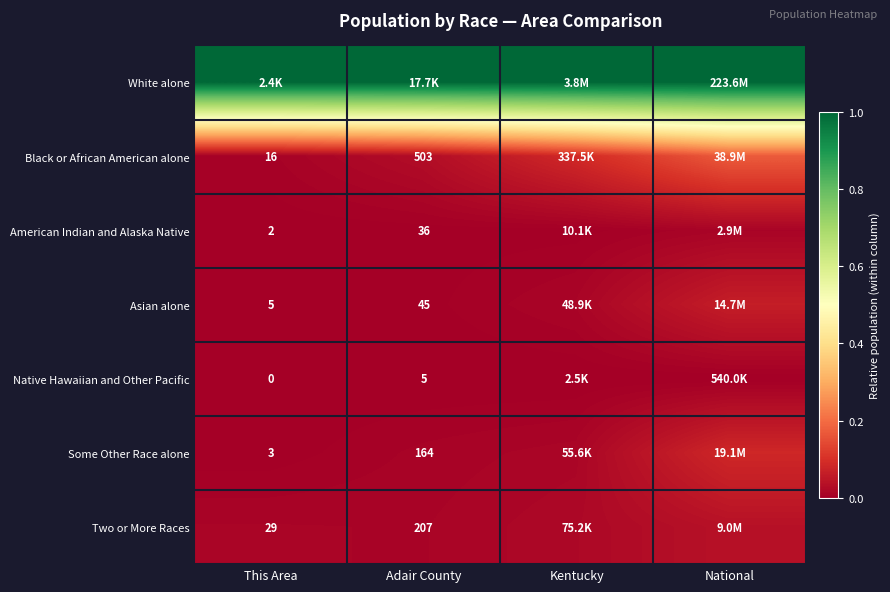

Is the value of Some Other Race alone at This Area greater than the value of Native Hawaiian and Other Pacific at Adair County?

No